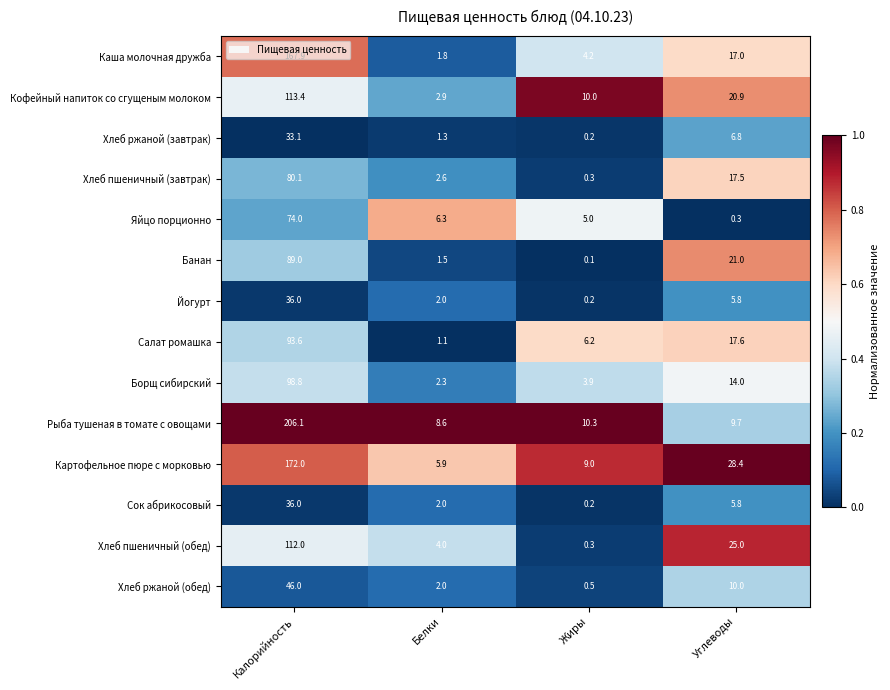

Which series changed the most between Калорийность and Белки?

Рыба тушеная в томате с овощами